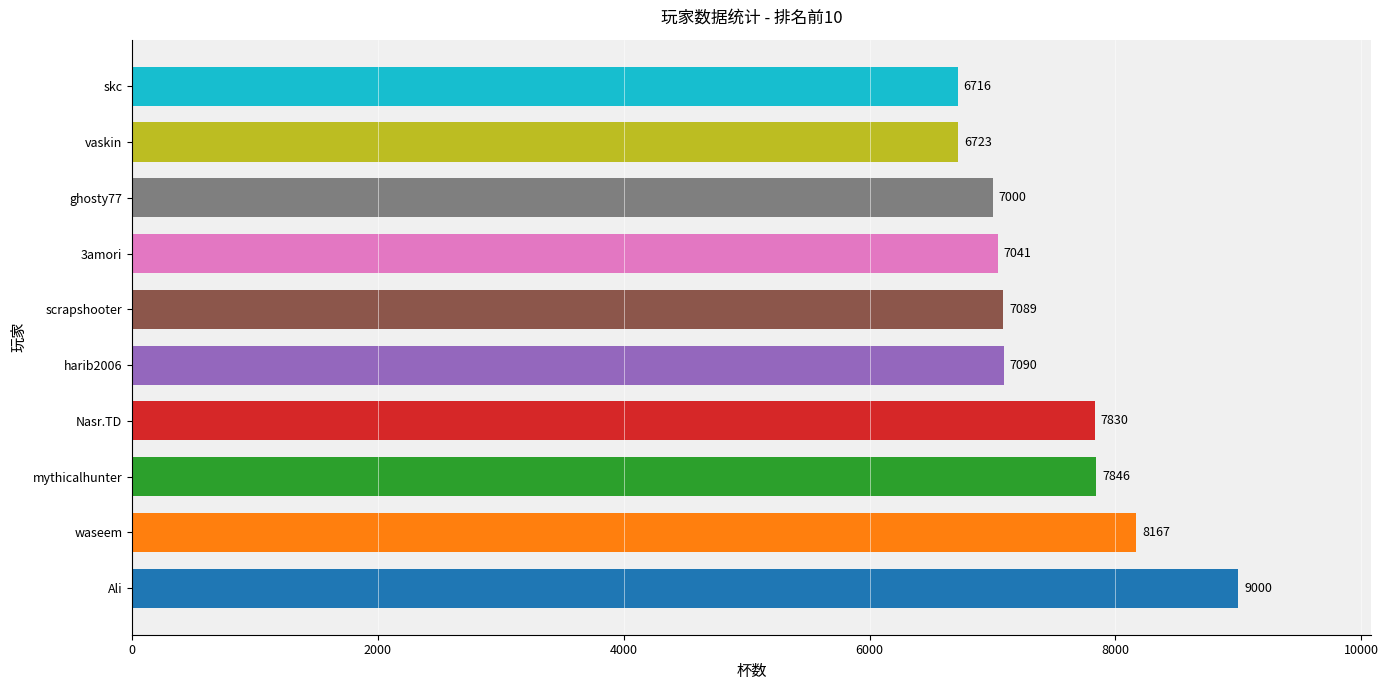

How many series are shown in this chart?

1